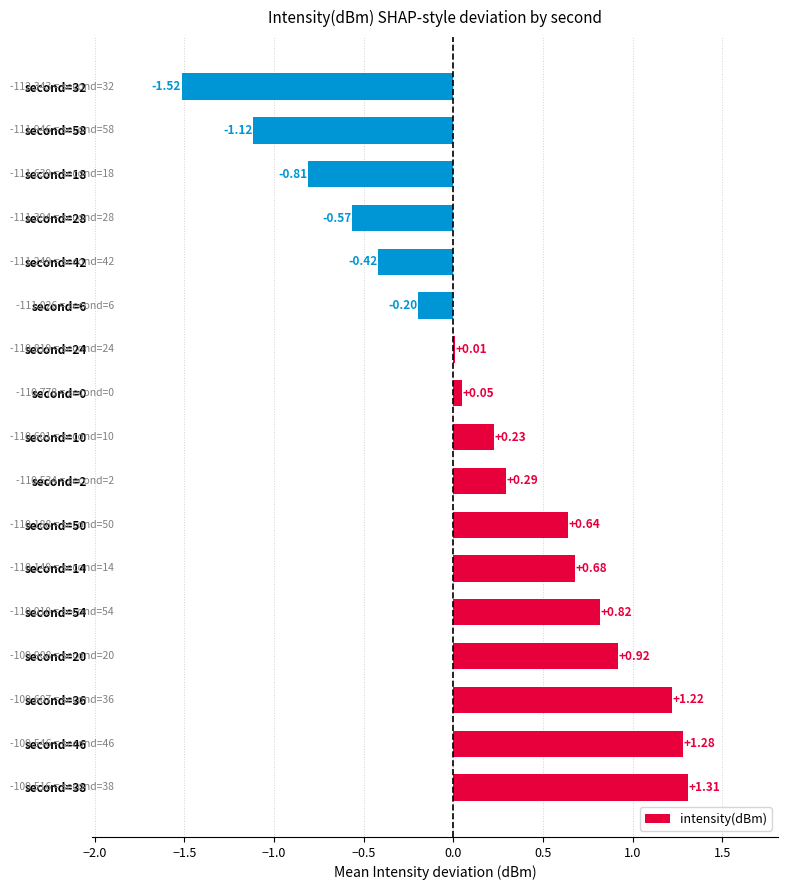

Between second=58 and second=24, which is larger?

second=24